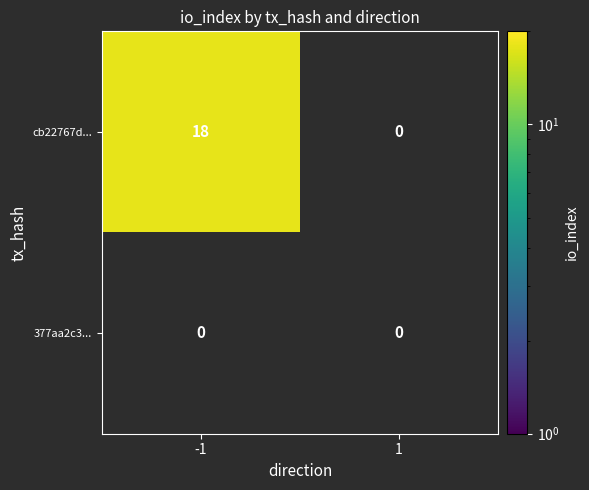

Which series changed the most between -1 and 1?

cb22767d...